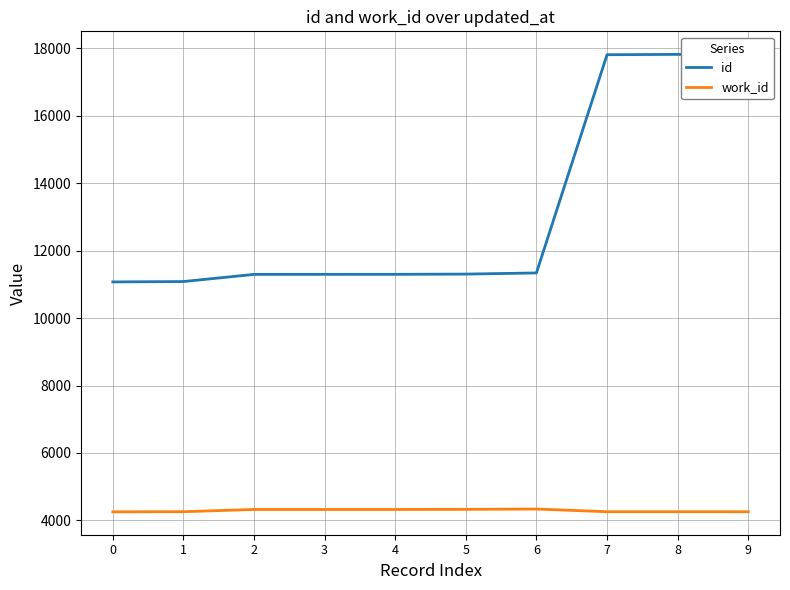

At which label does id first exceed 11304?

6